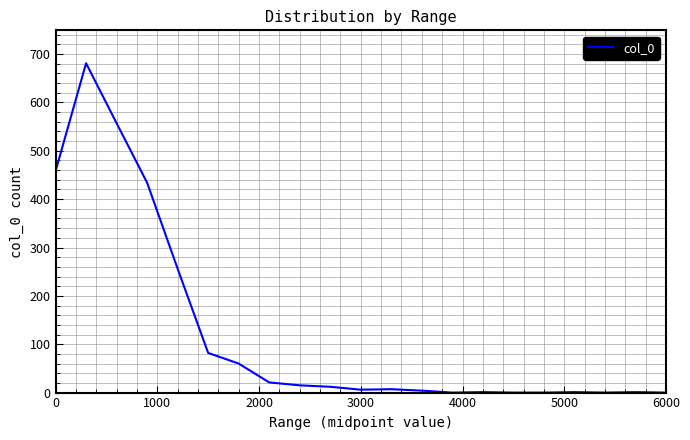

True or false: the data shows 316 at 0.

False